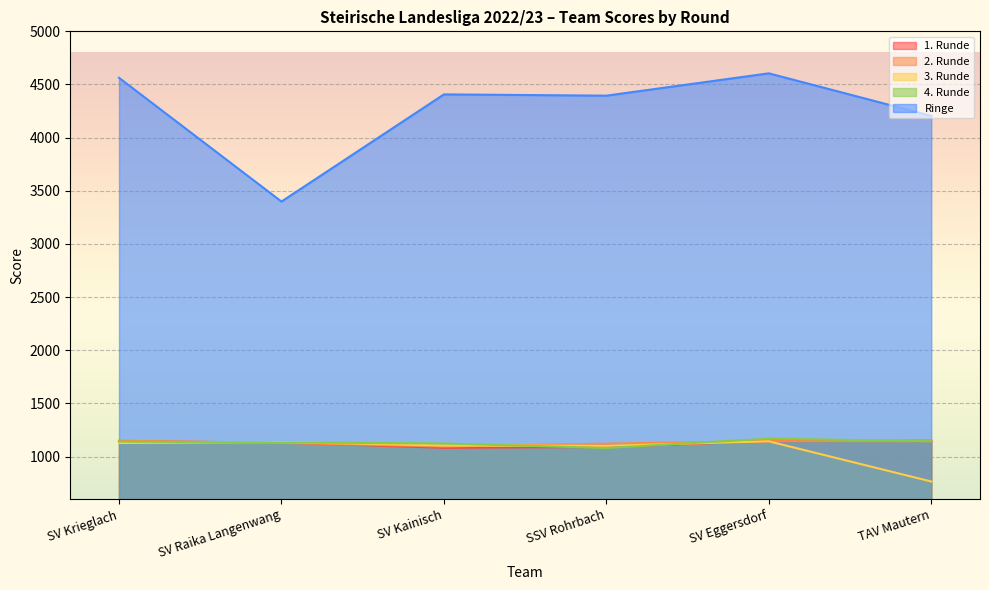

True or false: Ringe and 4. Runde intersect in this chart.

False